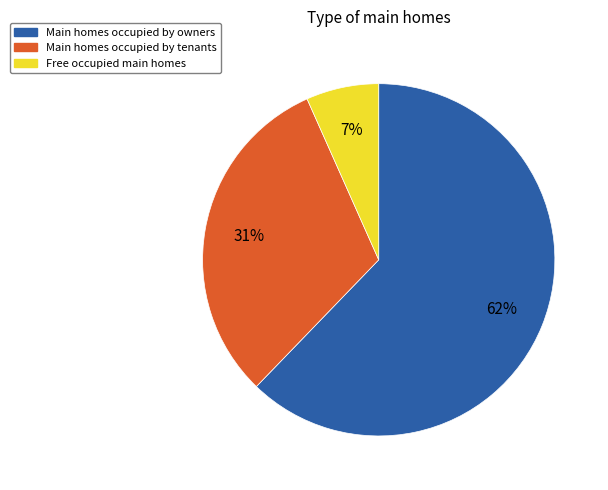

To the nearest percent, what percentage of the pie is Free occupied main homes?

7%